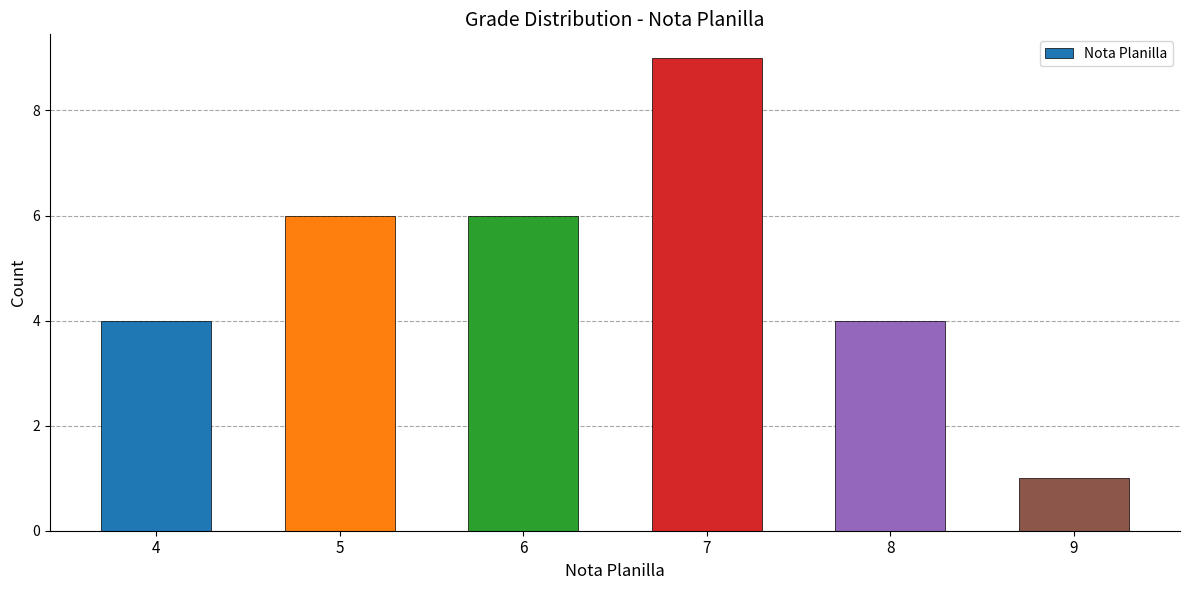

The chart shows a value of 1 at 6. True or false?

False